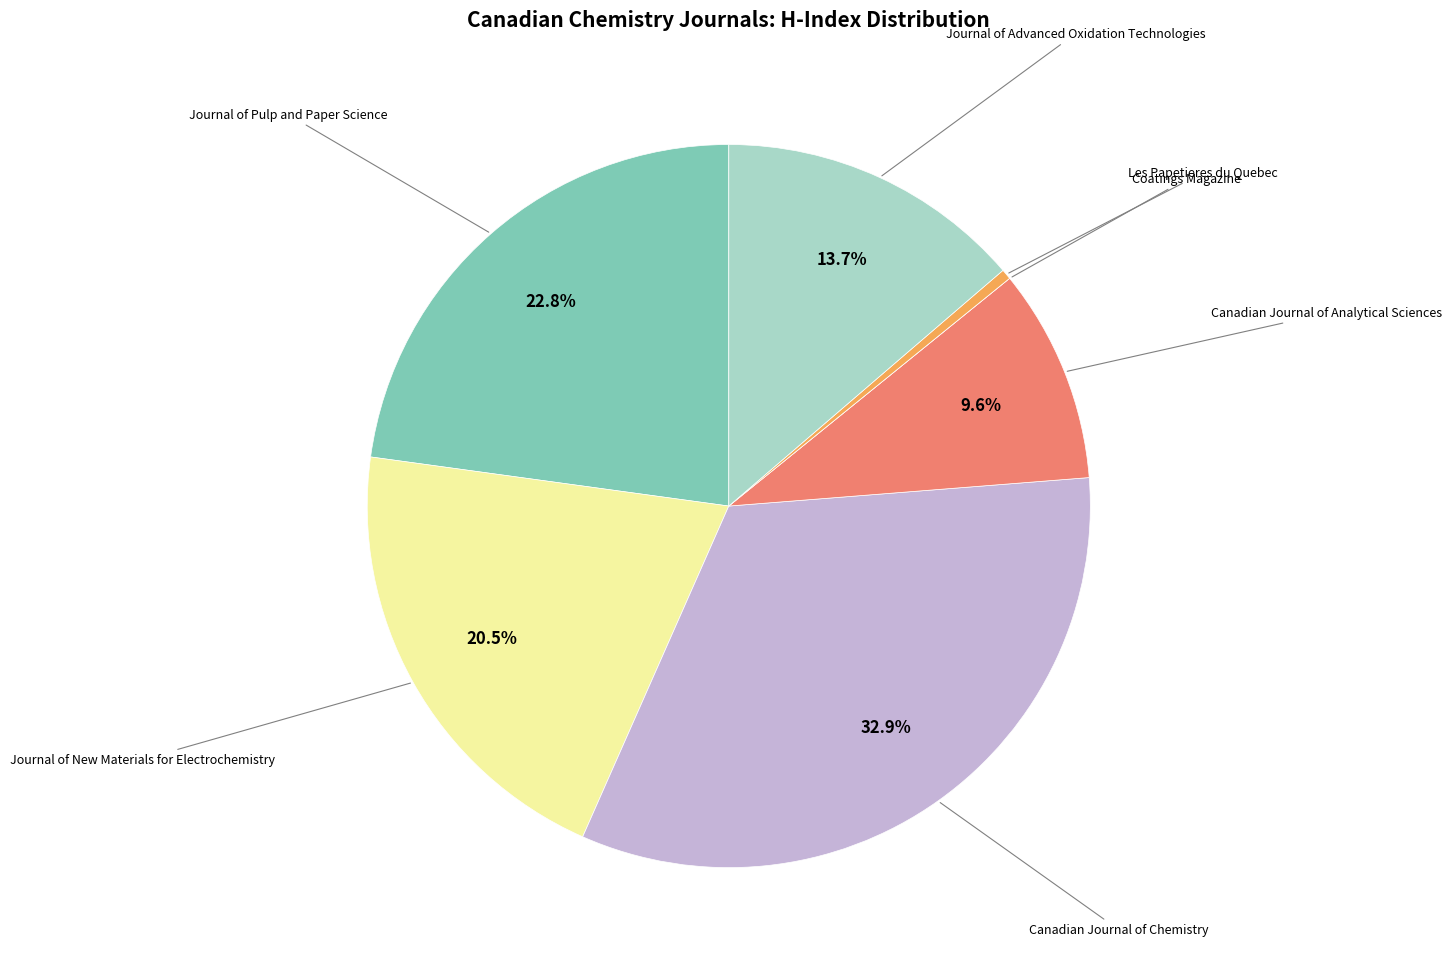

Is there any slice that represents more than half of the pie?

No